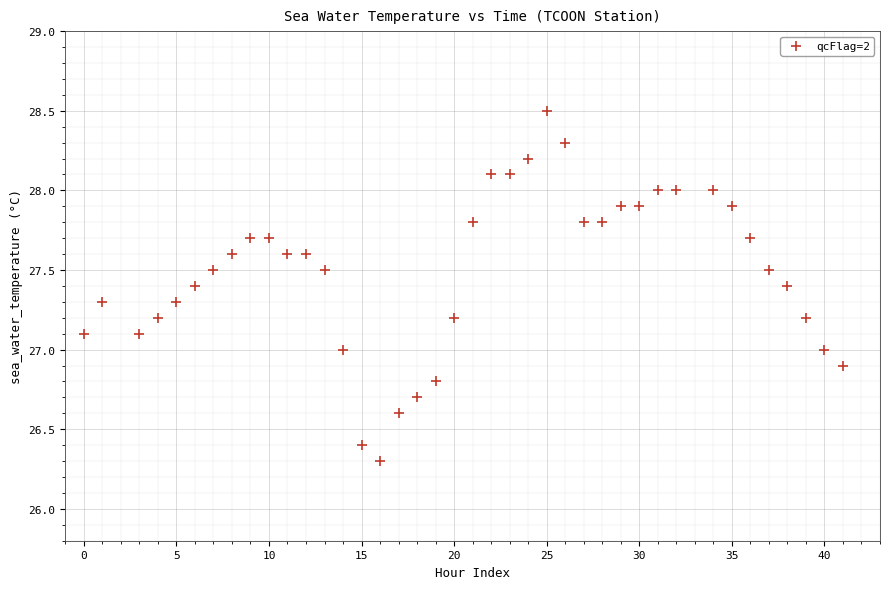

What is the range of X values (max minus min)?

41.0